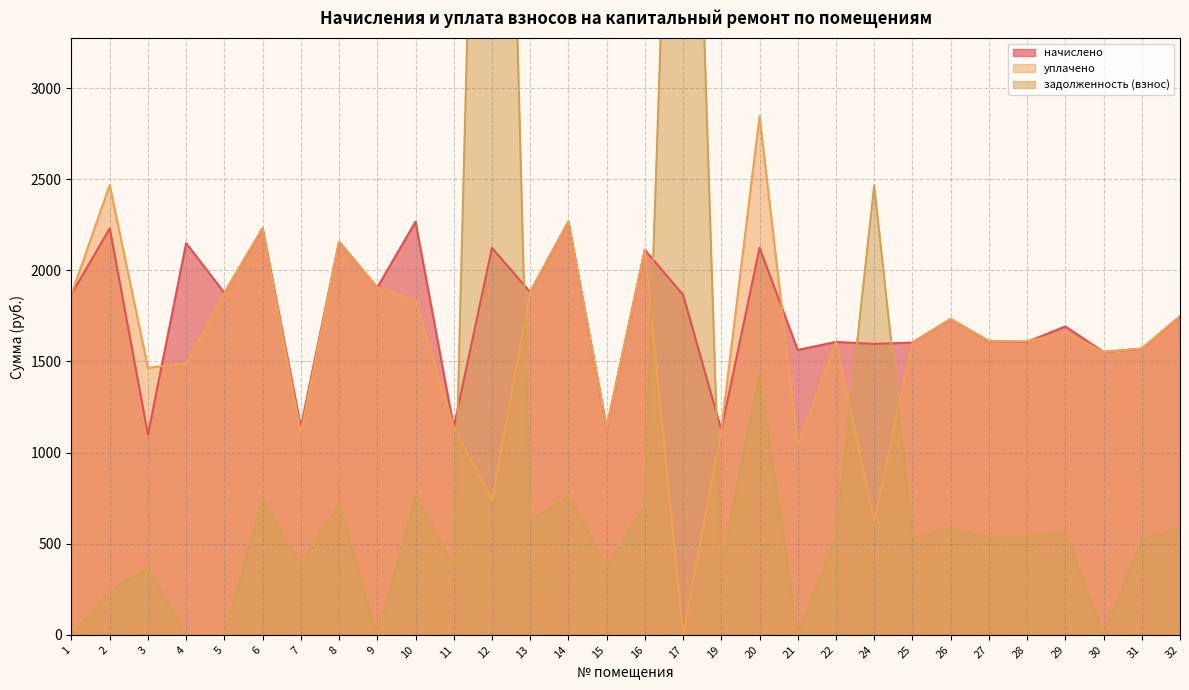

The value of уплачено at 22 is 802.9. True or false?

False